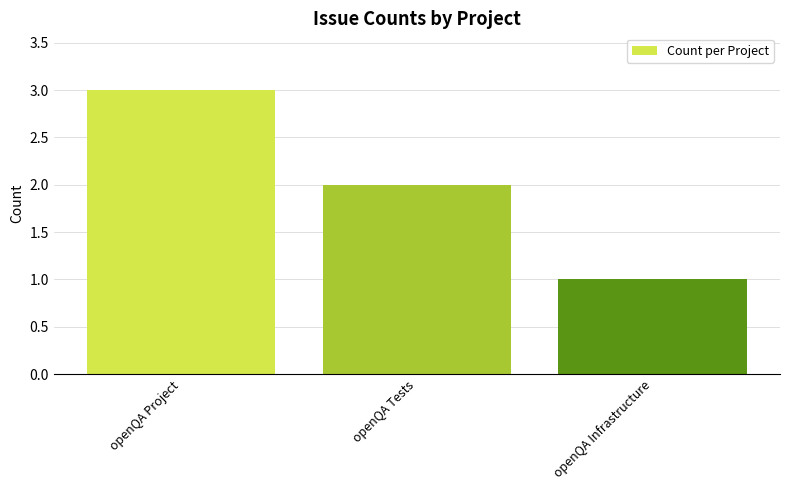

What is the difference between the values at openQA Project and openQA Infrastructure?

2